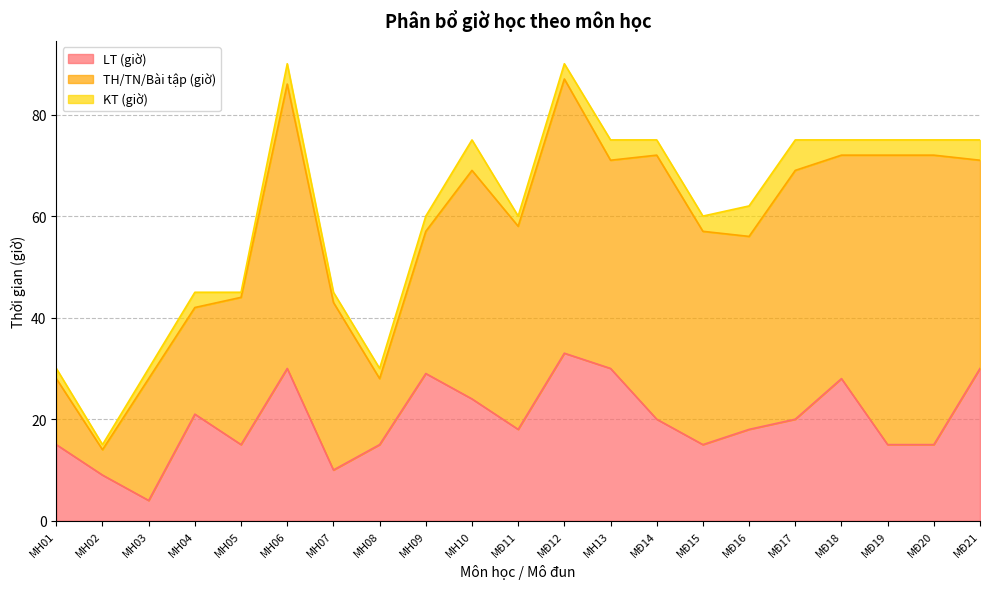

What is the minimum value for LT (giờ)?

4